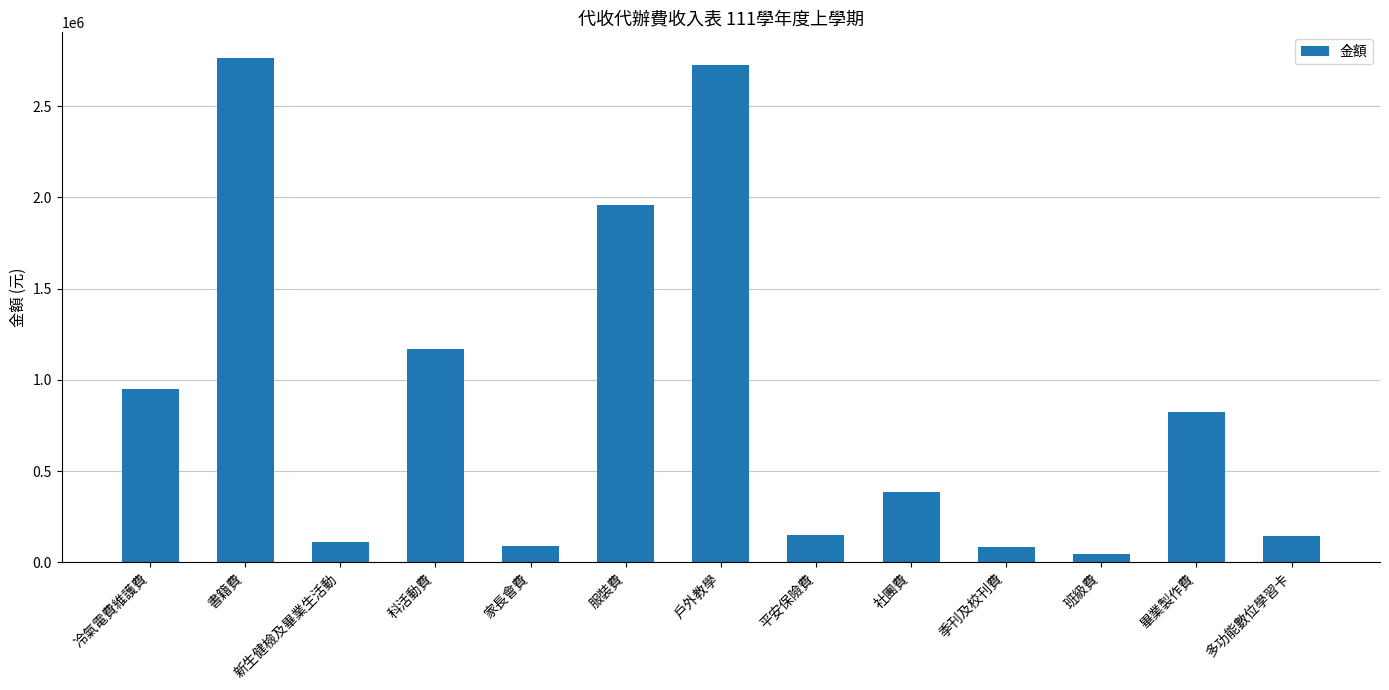

The chart shows a value of 1166380 at 科活動費. True or false?

True